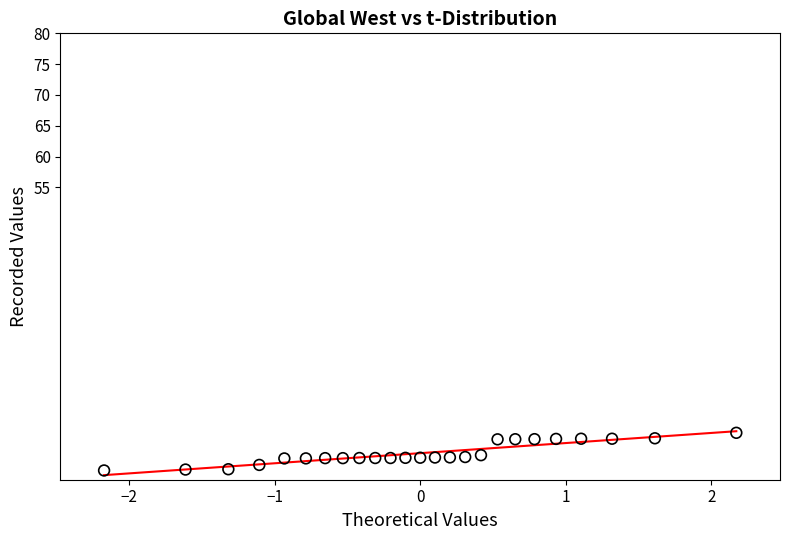

What is the range of Y values (max minus min)?

6.1